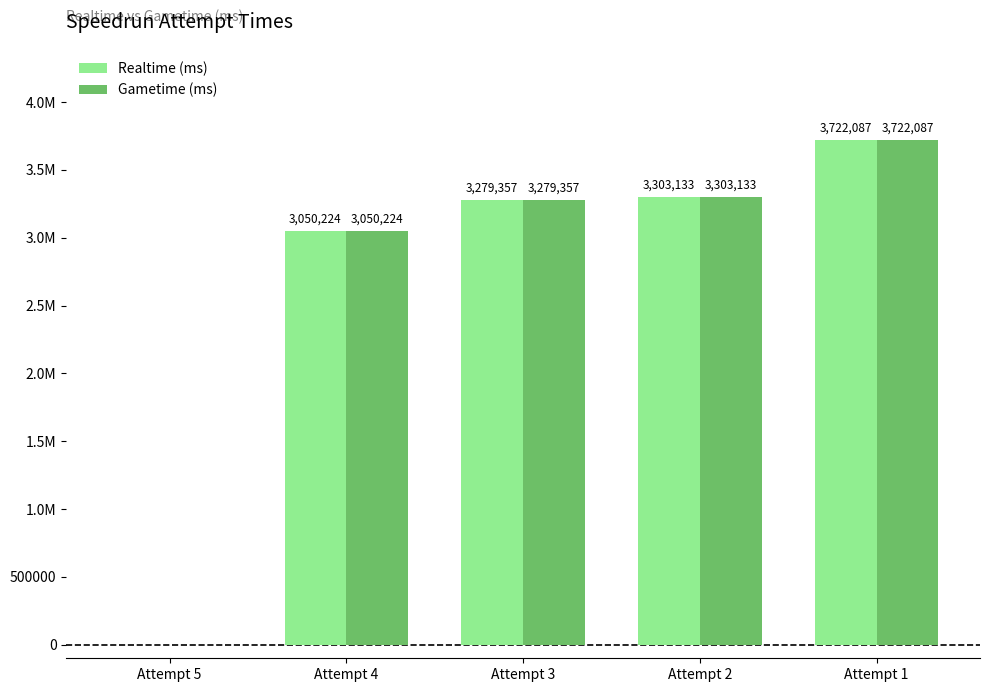

The value of Gametime (ms) at Attempt 2 is 3303133. True or false?

True